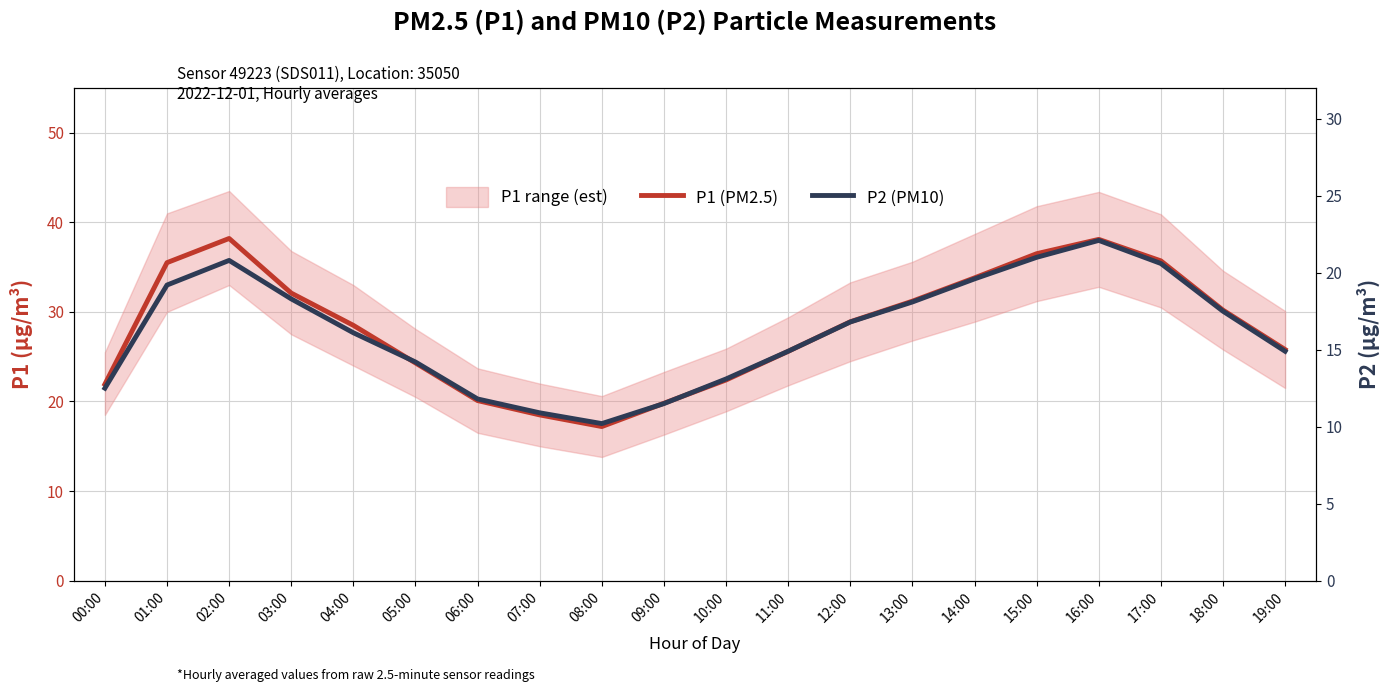

What is the average value of the P1 (PM2.5) series?

28.2